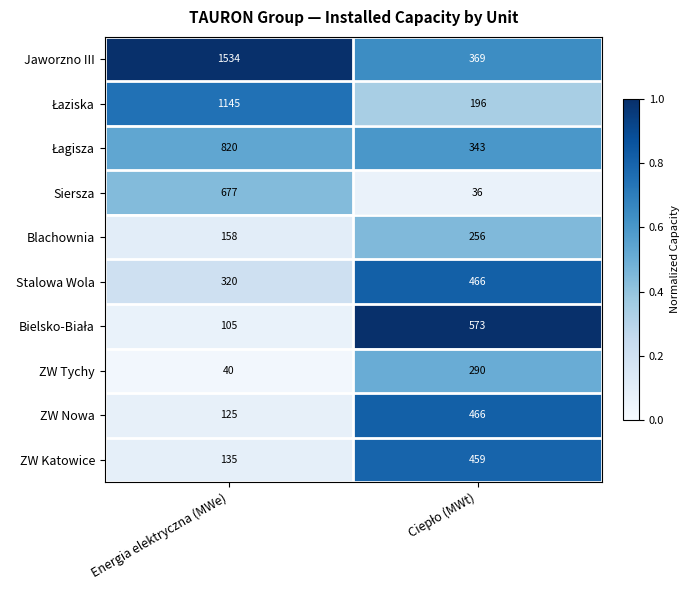

What is the spread (max minus min) of values at Energia elektryczna (MWe)?

1494